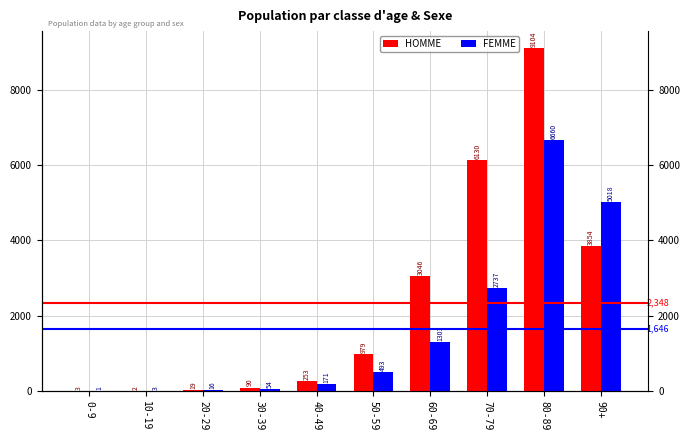

Reading left to right, transcribe all the data shown in this chart.

HOMME: 3	2	19	90	253	979	3046	6130	9104	3854
FEMME: 1	3	16	54	171	493	1303	2737	6660	5018